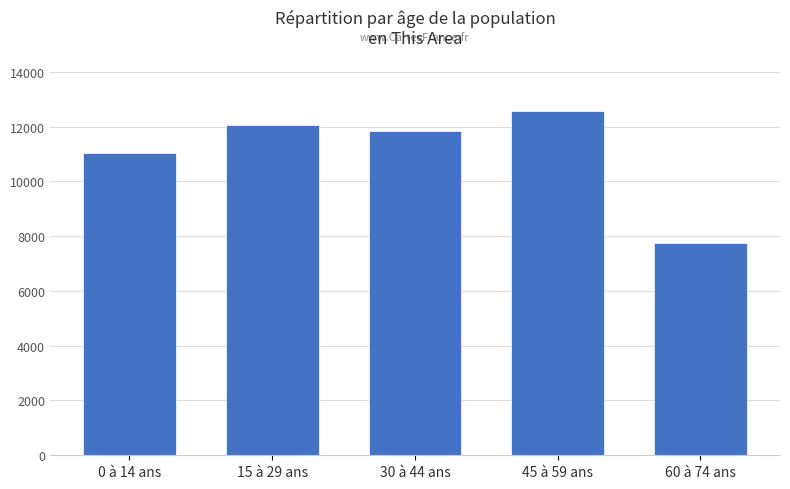

Which has a higher value, 45 à 59 ans or 0 à 14 ans?

45 à 59 ans